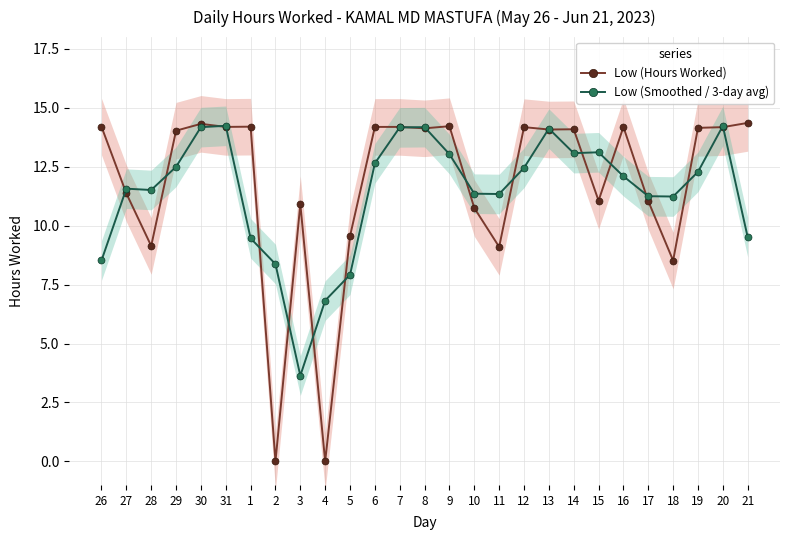

Reading left to right, what are all the values shown in this chart?

Low (Hours Worked): 26=14.2	27=11.4	28=9.1	29=14.0	30=14.3	31=14.2	1=14.2	2=0.0	3=10.9	4=0.0	5=9.6	6=14.2	7=14.2	8=14.1	9=14.2	10=10.8	11=9.1	12=14.2	13=14.1	14=14.1	15=11.1	16=14.2	17=11.0	18=8.5	19=14.2	20=14.2	21=14.4
Low (Smoothed / 3-day avg): 26=8.5	27=11.6	28=11.5	29=12.5	30=14.2	31=14.2	1=9.5	2=8.4	3=3.6	4=6.8	5=7.9	6=12.6	7=14.2	8=14.2	9=13.0	10=11.4	11=11.3	12=12.5	13=14.1	14=13.1	15=13.1	16=12.1	17=11.2	18=11.2	19=12.3	20=14.2	21=9.5